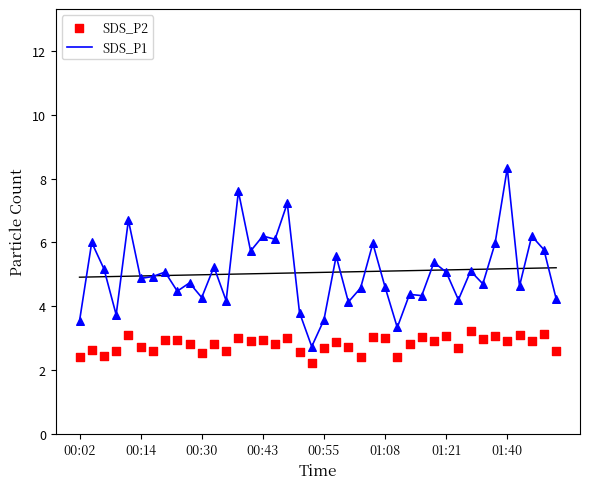

What are all the series names shown in the legend?

SDS_P1, SDS_P2